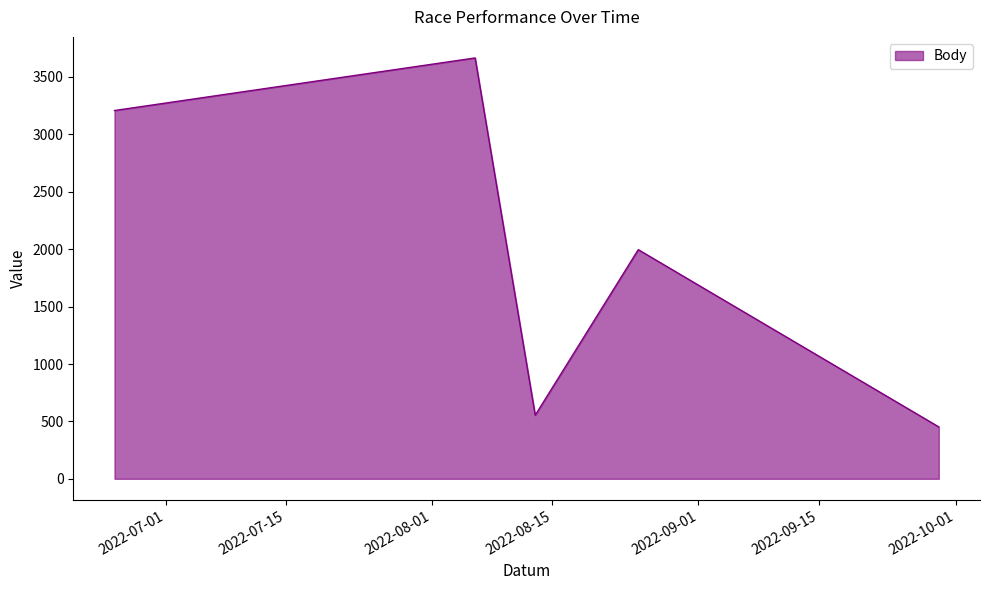

How many interior local valleys (lower than both neighbors) does the data have?

1